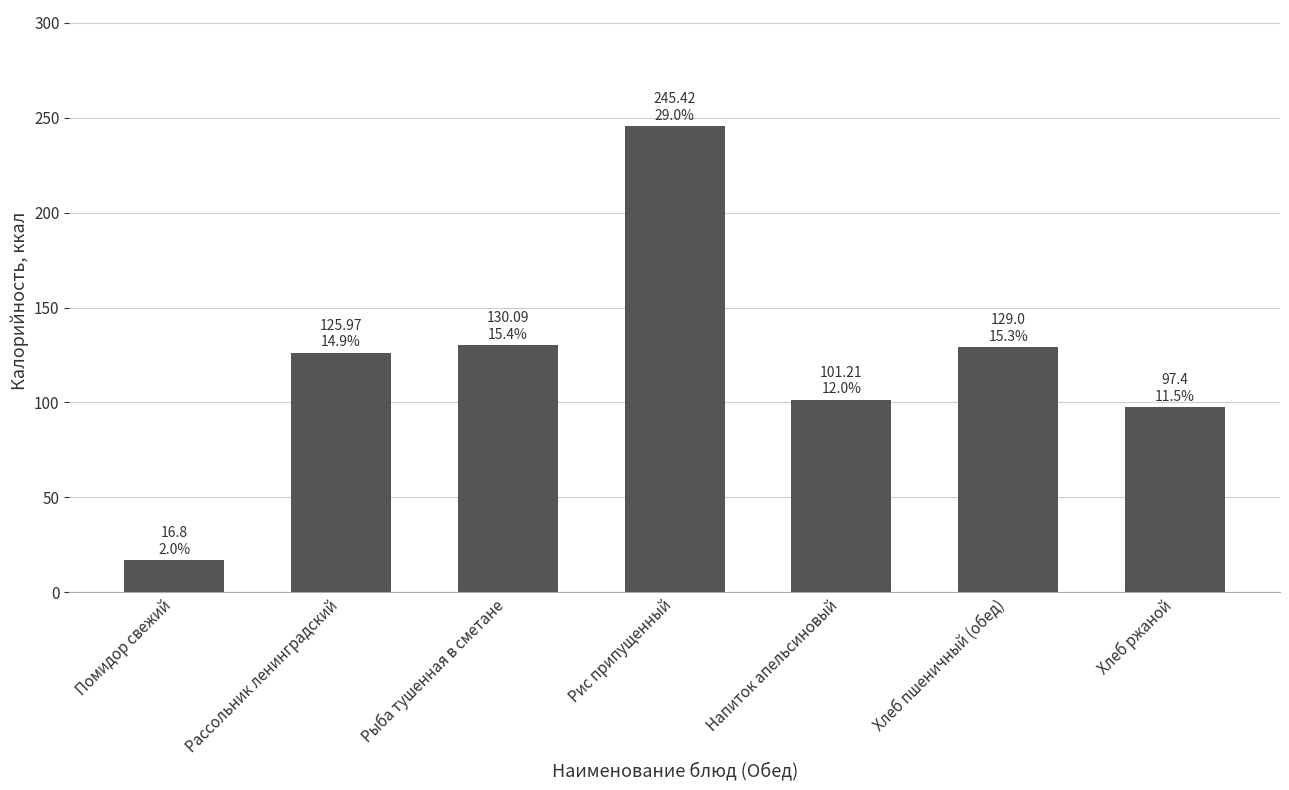

The chart shows a value of 36.8 at Напиток апельсиновый. True or false?

False